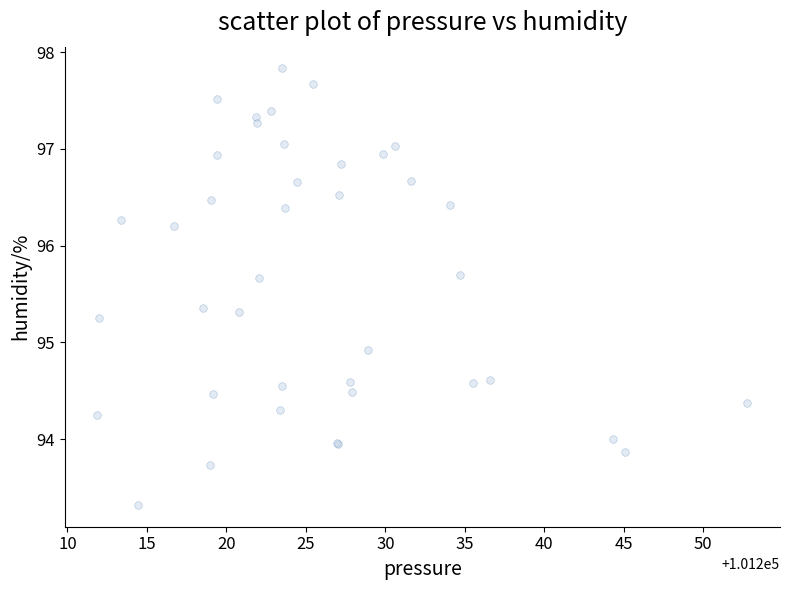

What Y value in the scatter plot is closest to 95?

94.9